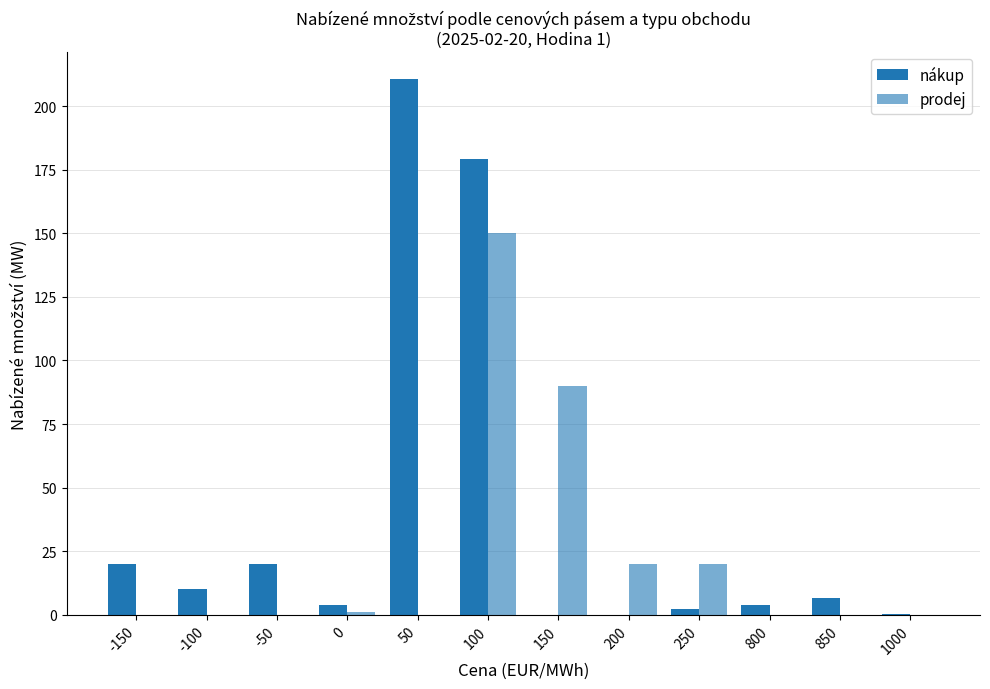

What is the difference between the highest and lowest values at 50?

210.8